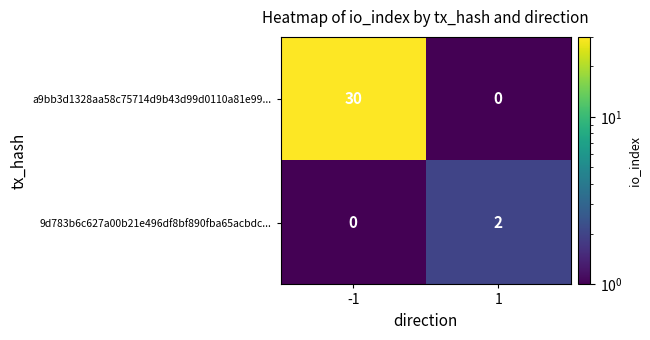

How many distinct data groups are displayed?

2